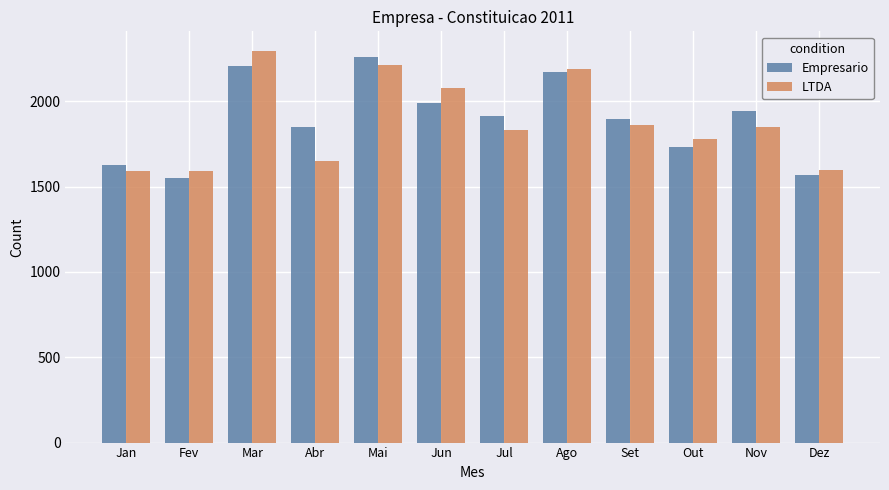

True or false: Empresario has a value of 2075 at Fev.

False